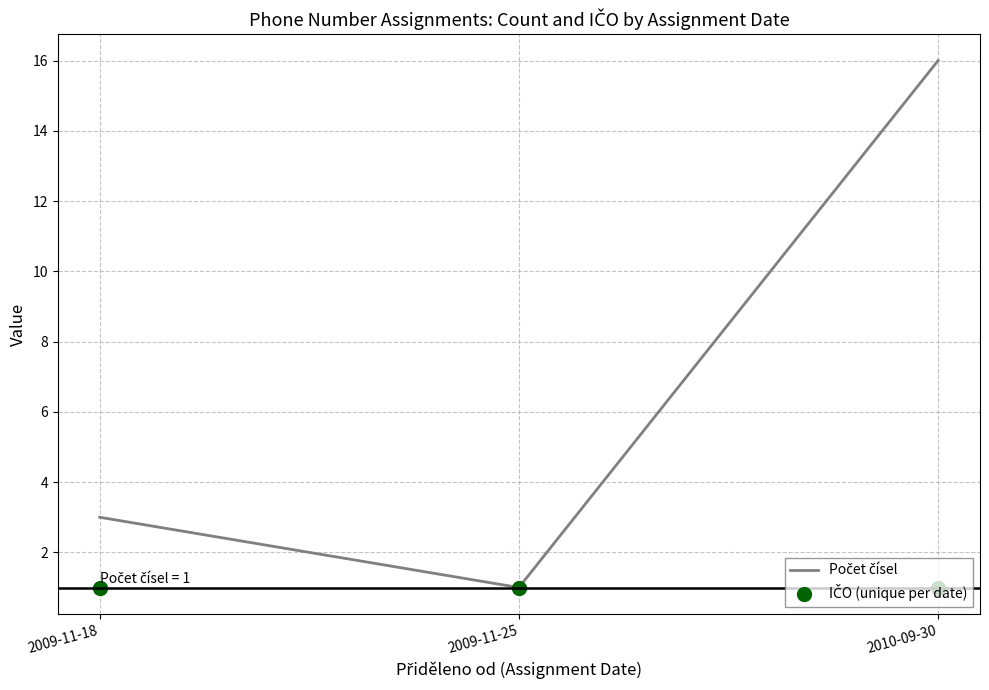

What is the total value across all series at 2009-11-18?

4